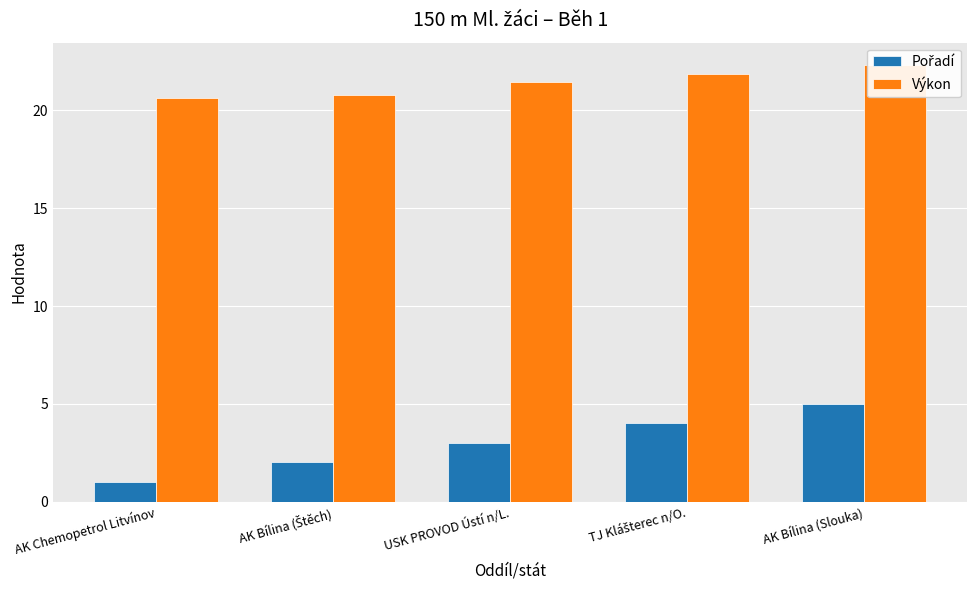

At which category is the sum across all series the highest?

AK Bílina (Slouka)